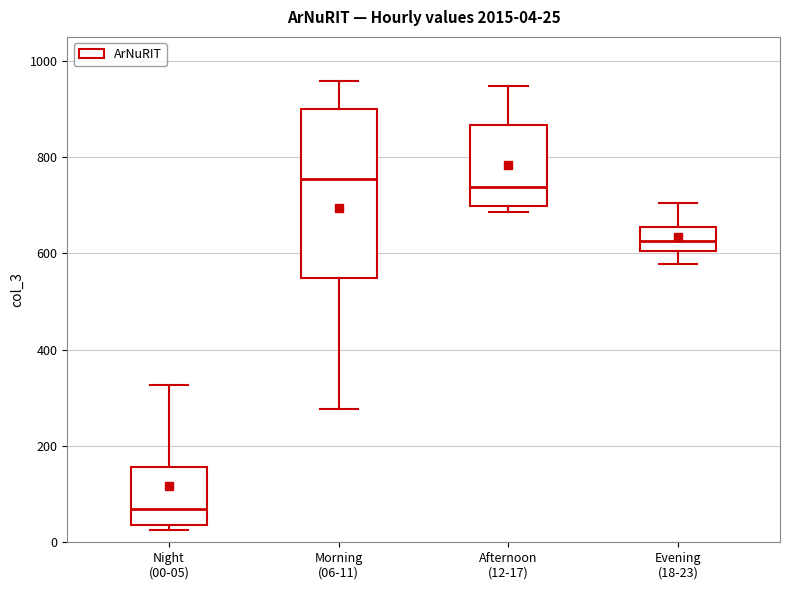

Which box's median line is the lowest?

Night (00-05)